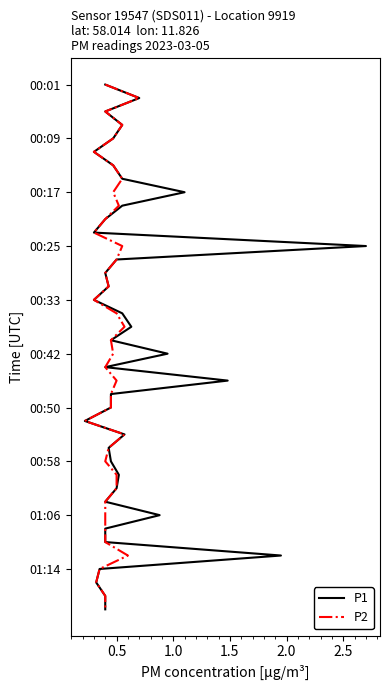

The P1 series shows 26 at 18. True or false?

False